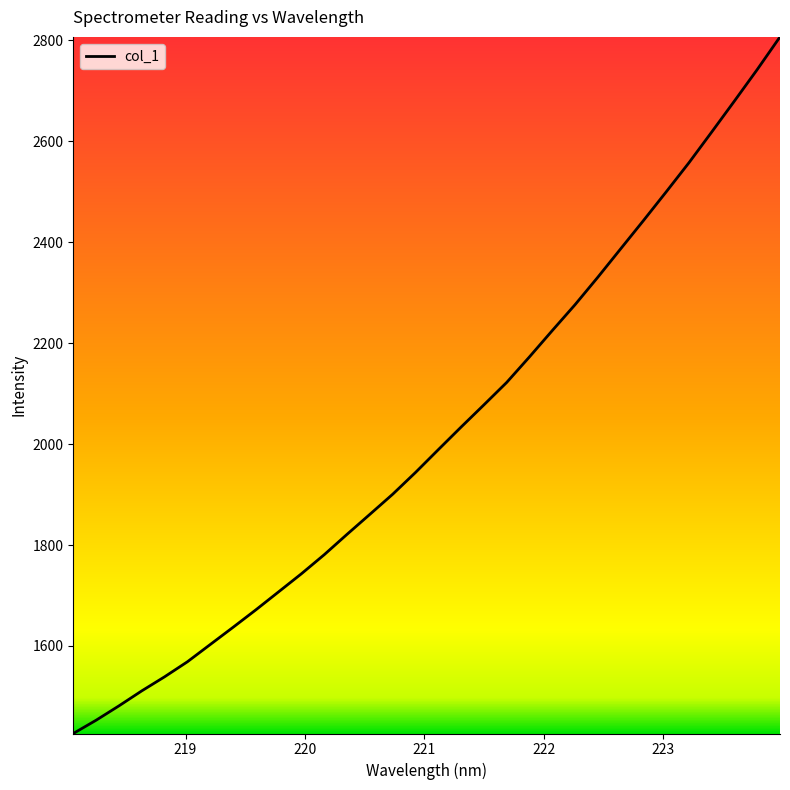

What is the difference between the maximum and minimum values?

1380.3